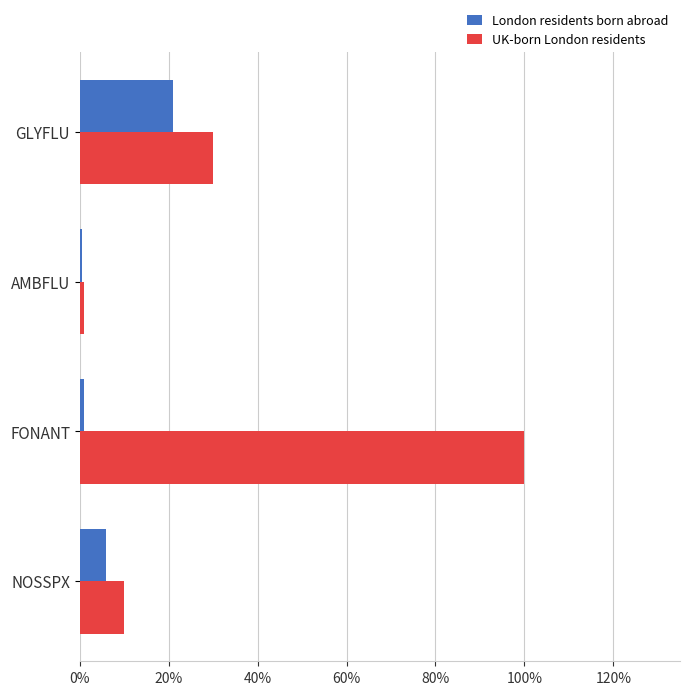

Which series has the widest spread of values?

UK-born London residents